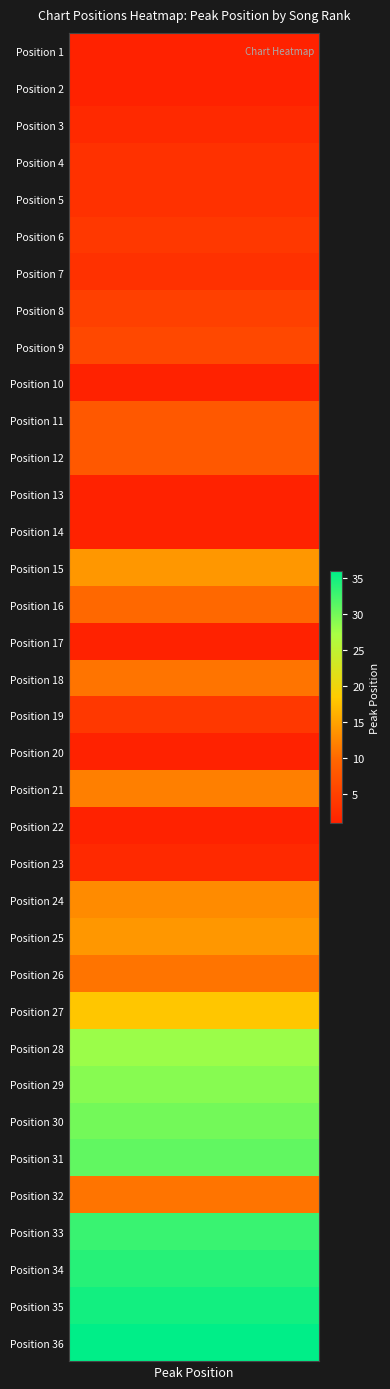

The chart shows a value of 1 at Position 2. True or false?

False